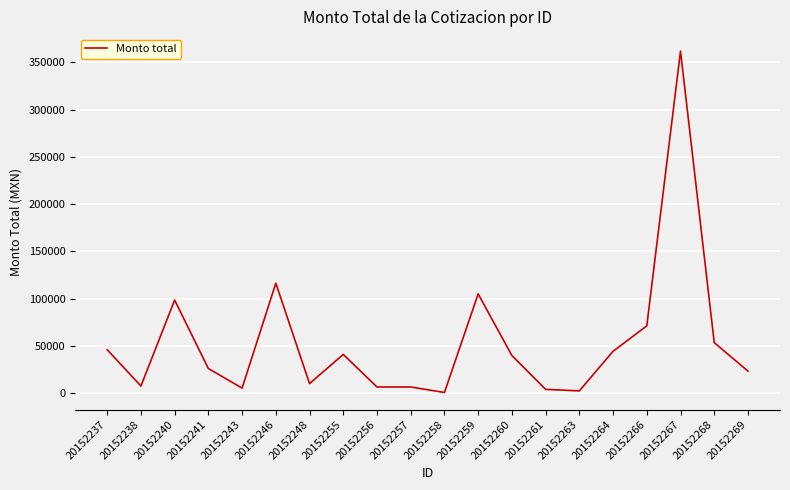

How many distinct data groups are displayed?

1